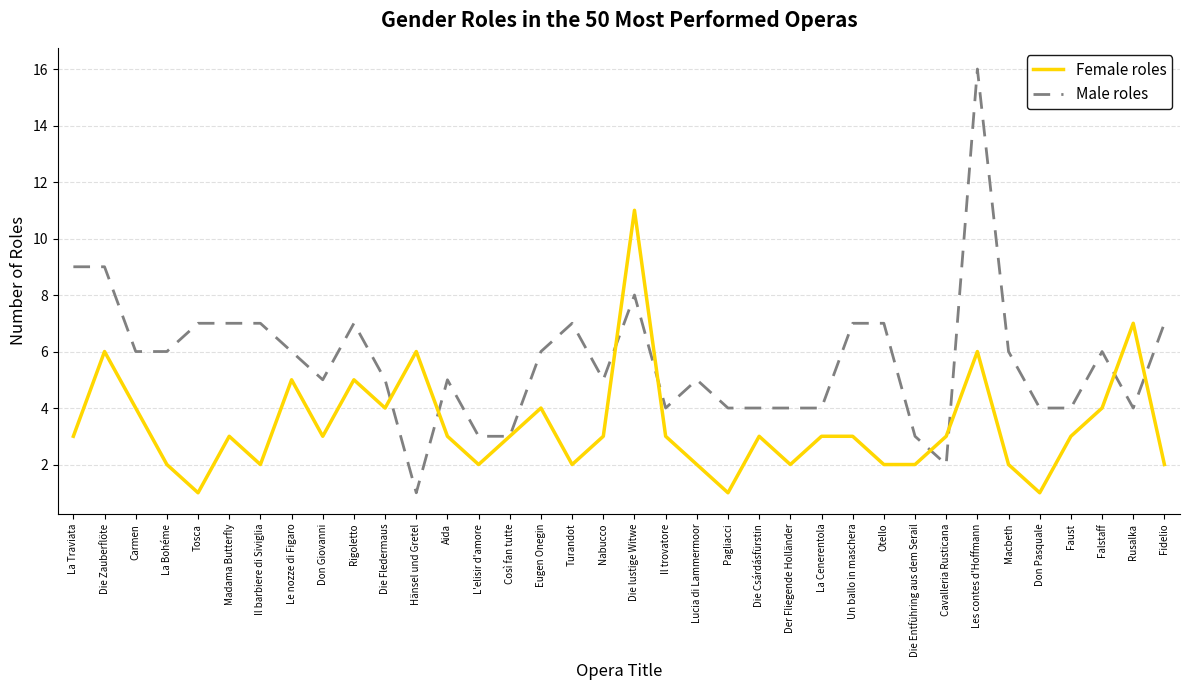

At which label does Male roles reach its minimum?

Hänsel und Gretel